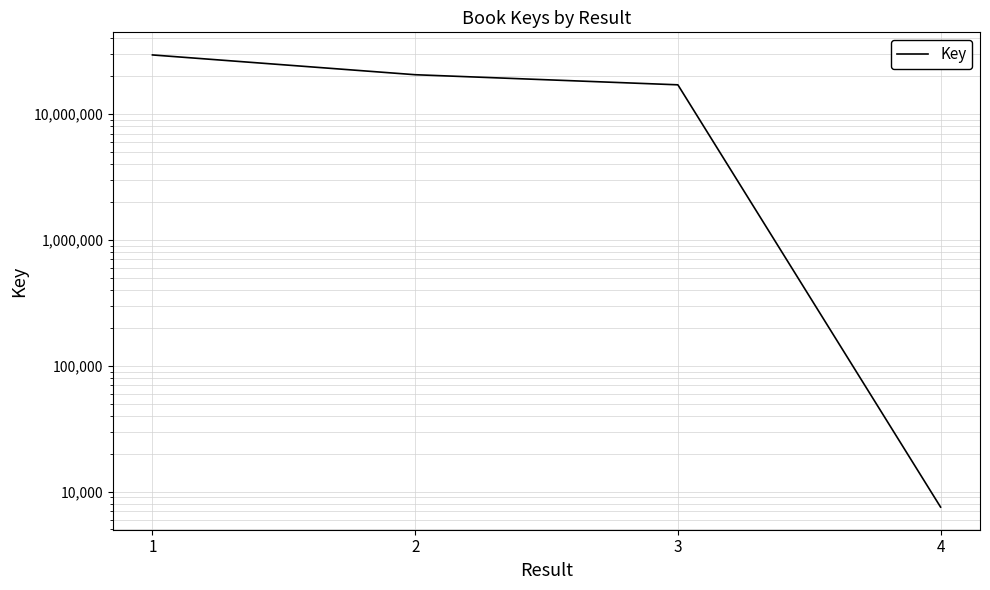

True or false: the data shows 20539217 at 2.

True